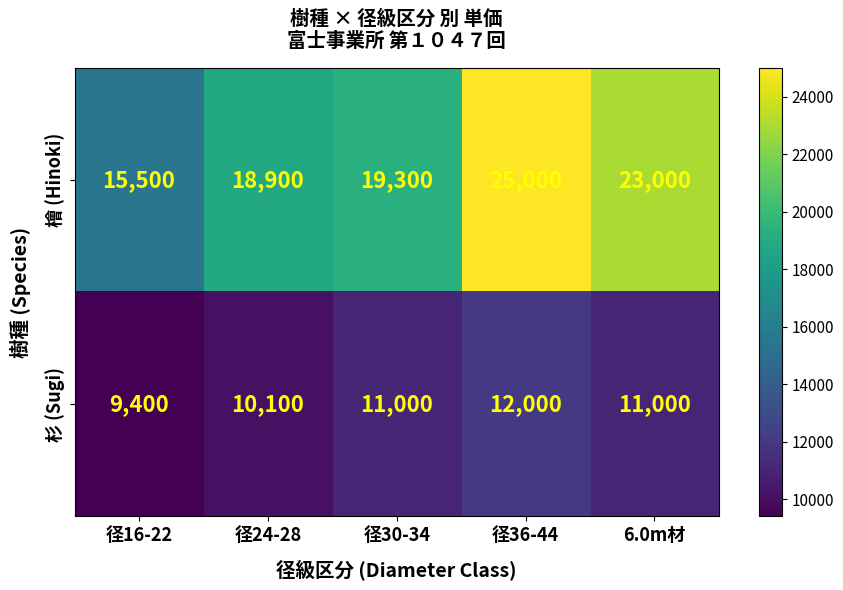

Count the number of data series in this chart.

2